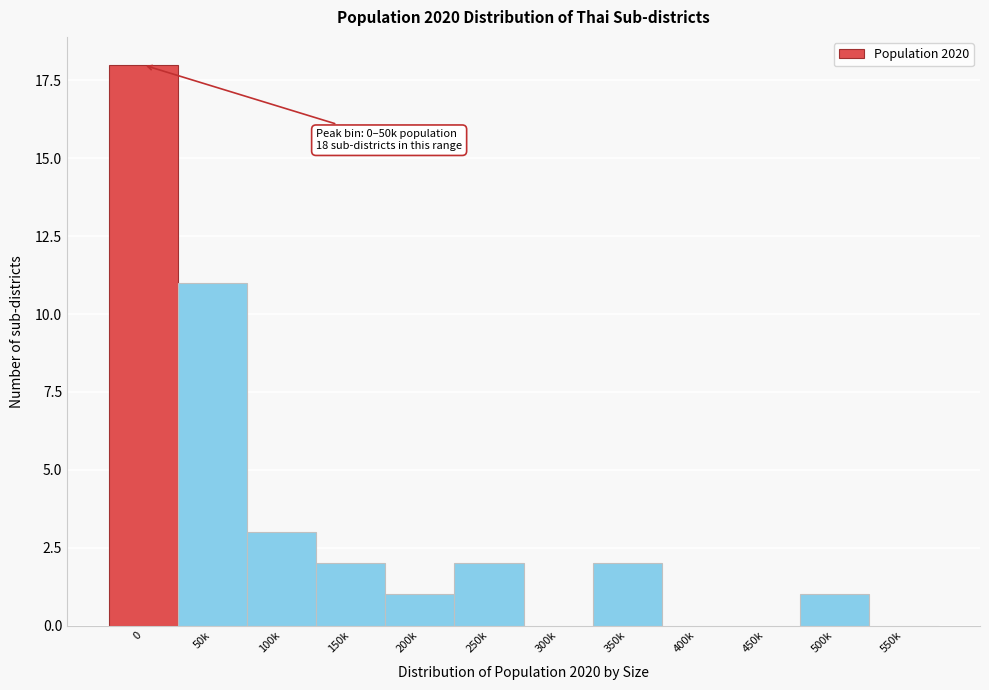

Reading left to right, what are all the values shown in this chart?

0=18	50k=11	100k=3	150k=2	200k=1	250k=2	300k=0	350k=2	400k=0	450k=0	500k=1	550k=0